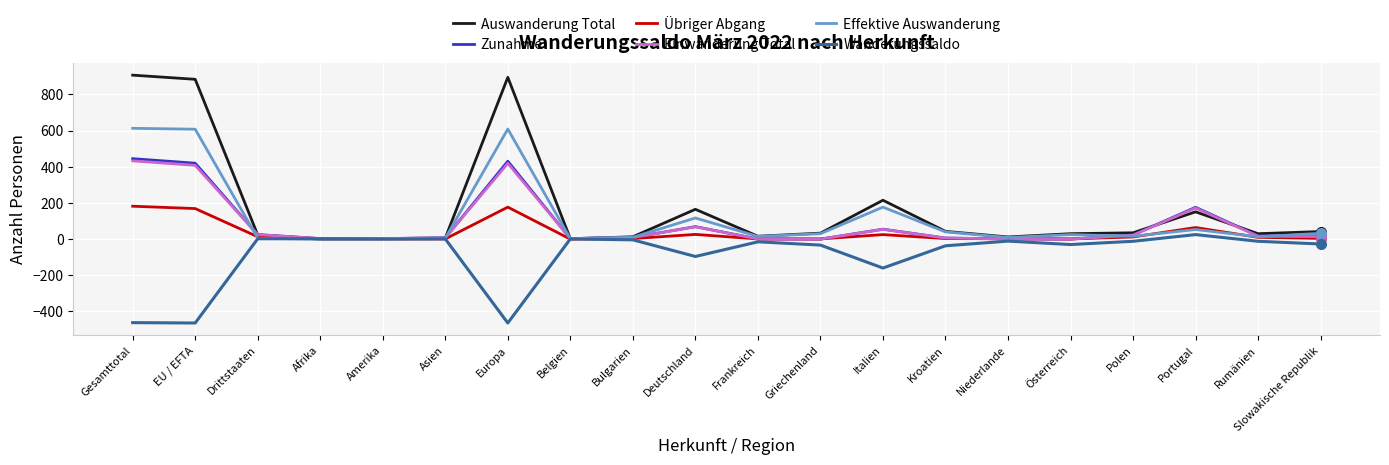

Is the value of Einwanderung Total at Belgien greater than the value of Zunahme at Italien?

No